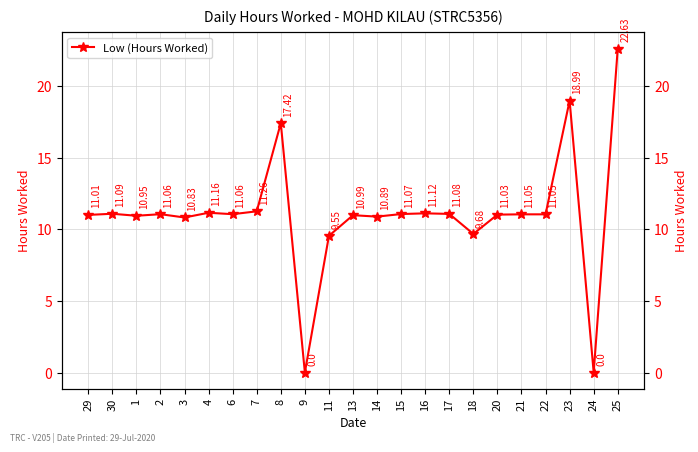

How many lines are shown in the chart?

1